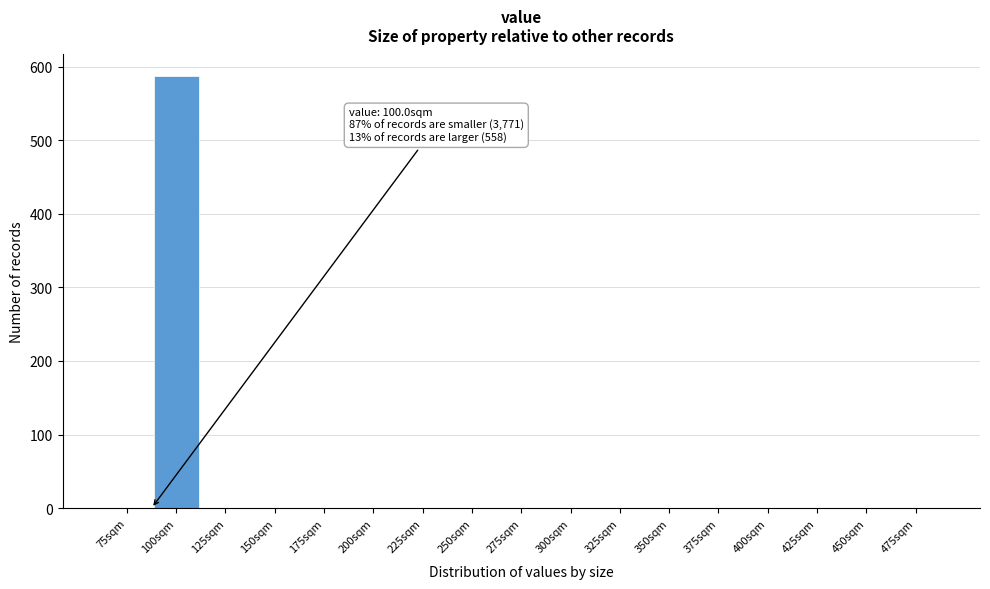

Reading right to left, what are all the values shown in this chart?

475sqm=0	450sqm=0	425sqm=0	400sqm=0	375sqm=0	350sqm=0	325sqm=0	300sqm=0	275sqm=0	250sqm=0	225sqm=0	200sqm=0	175sqm=0	150sqm=0	125sqm=0	100sqm=587	75sqm=0